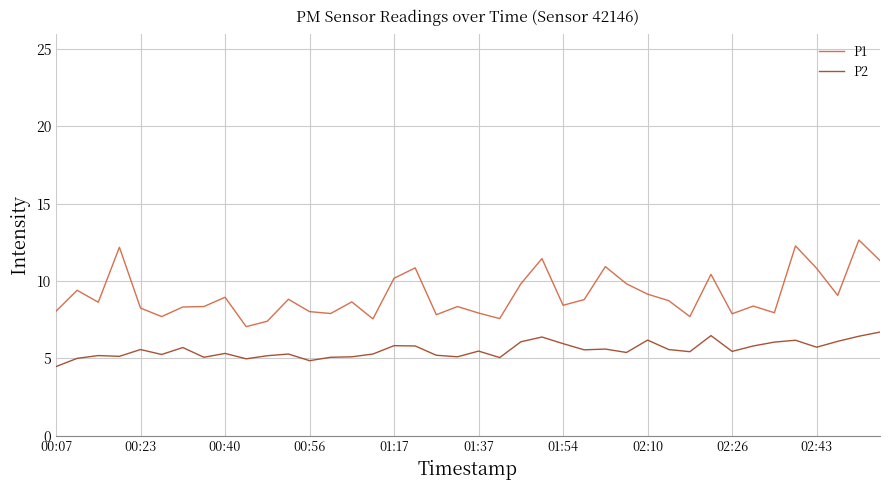

Which series has the largest range (max minus min)?

P1